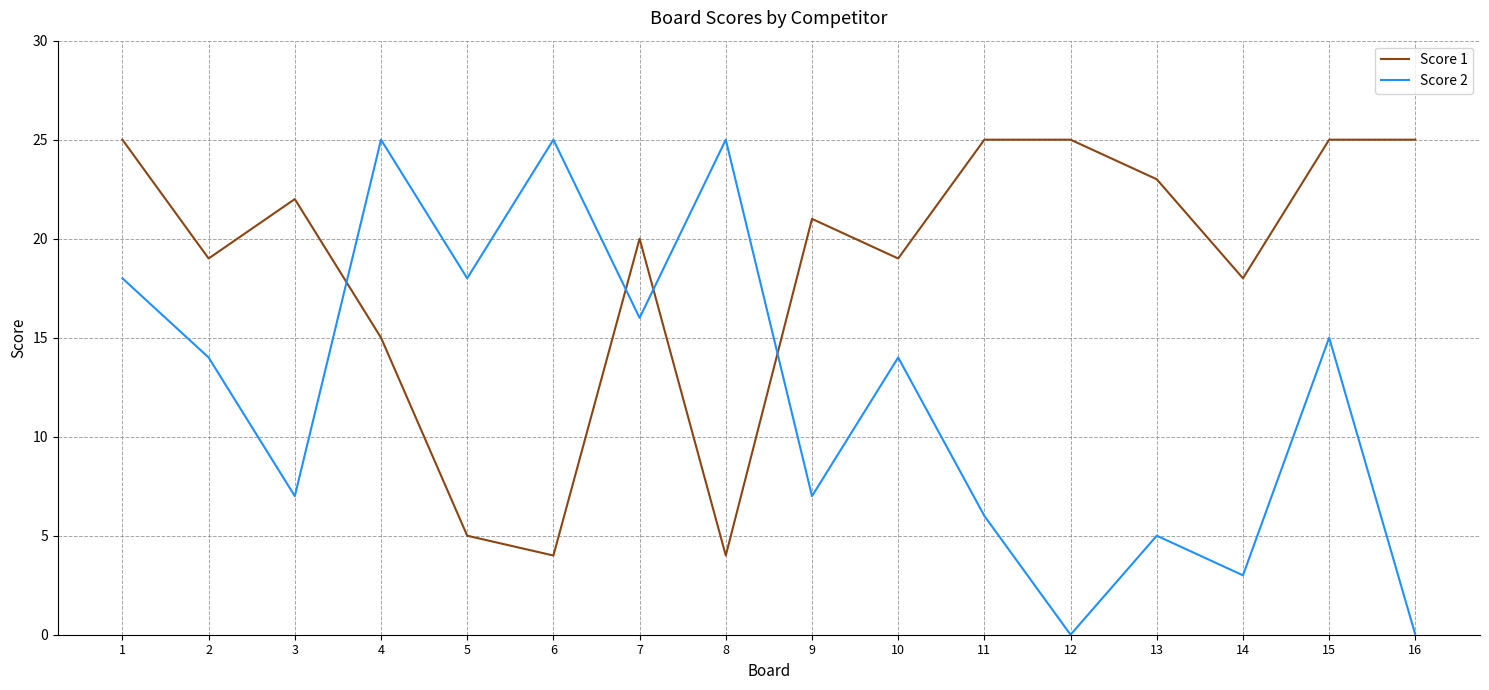

What are all the series names shown in the legend?

Score 1, Score 2